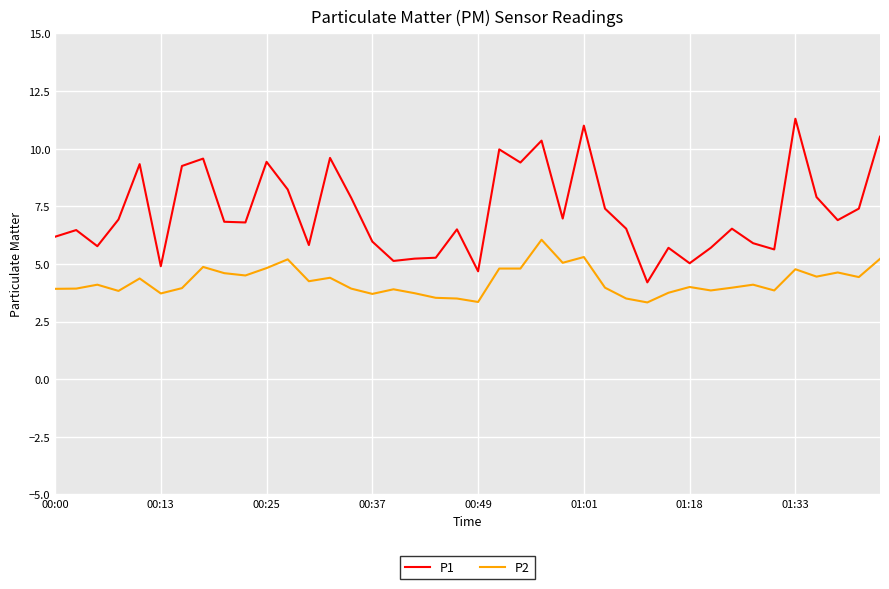

Which series has the largest total across all categories?

P1